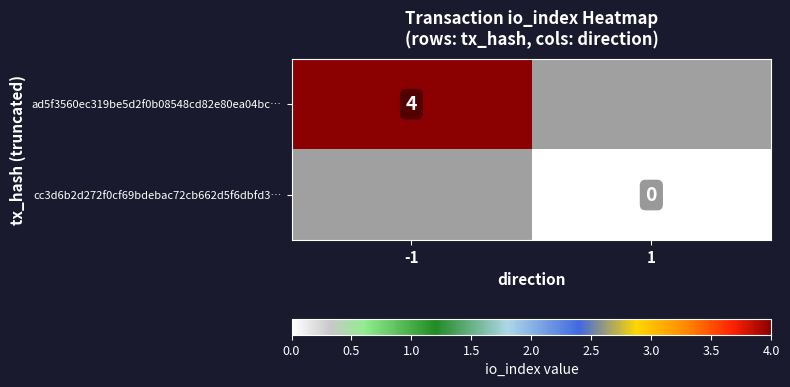

Rank the series by their average value, from highest to lowest.

ad5f3560ec319be5d2f0b08548cd82e80ea04bc…, cc3d6b2d272f0cf69bdebac72cb662d5f6dbfd3…